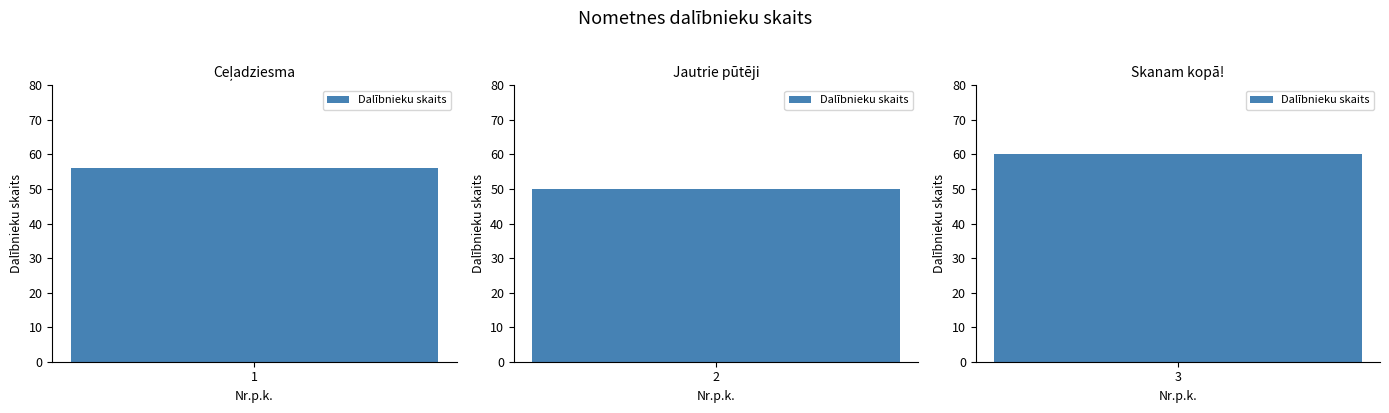

What is the greatest value displayed?

60